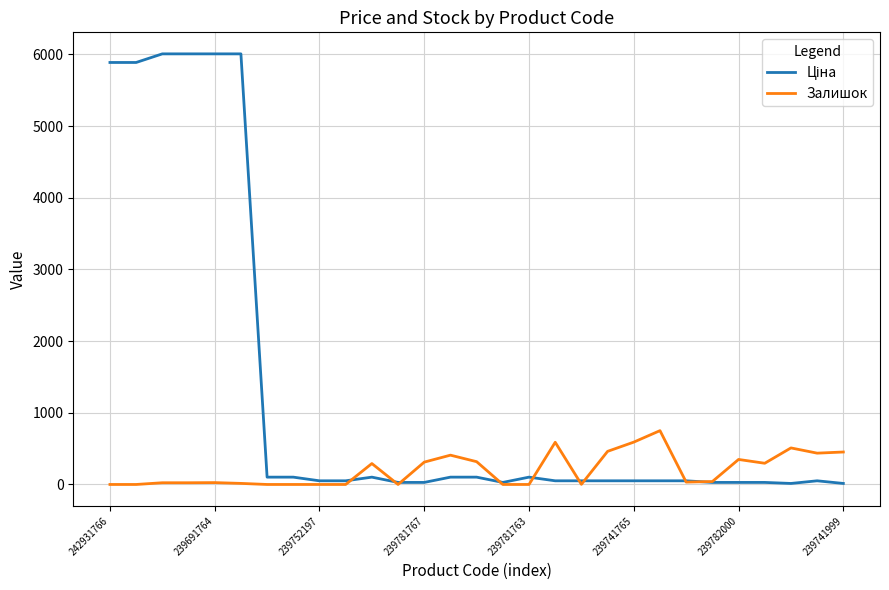

What is the greatest value displayed?

6008.1